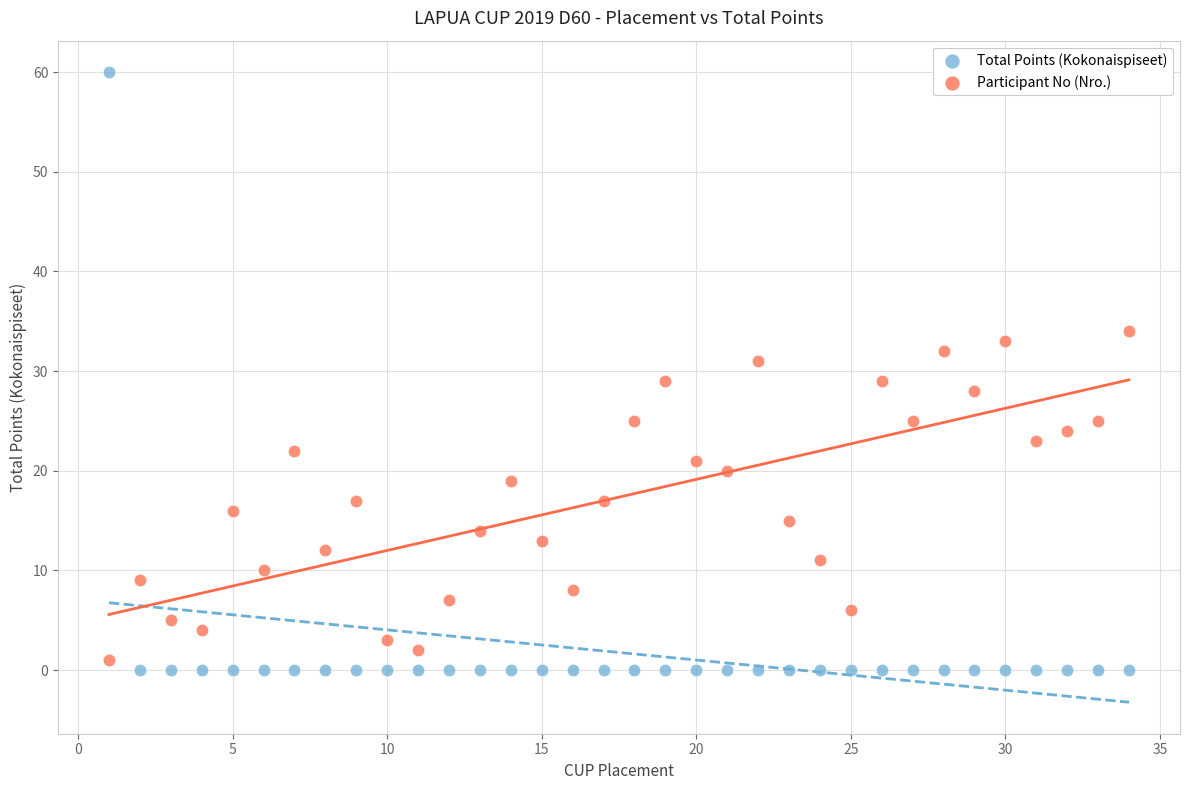

What are all the series names shown in the legend?

Total Points (Kokonaispiseet), Participant No (Nro.)